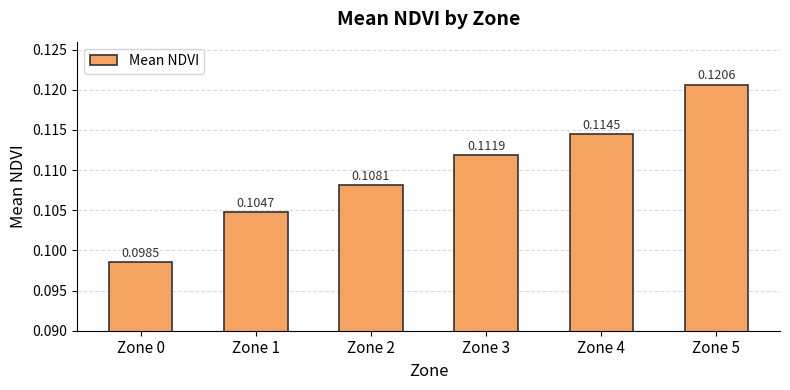

Rank the categories by value from highest to lowest.

Zone 5, Zone 4, Zone 3, Zone 2, Zone 1, Zone 0